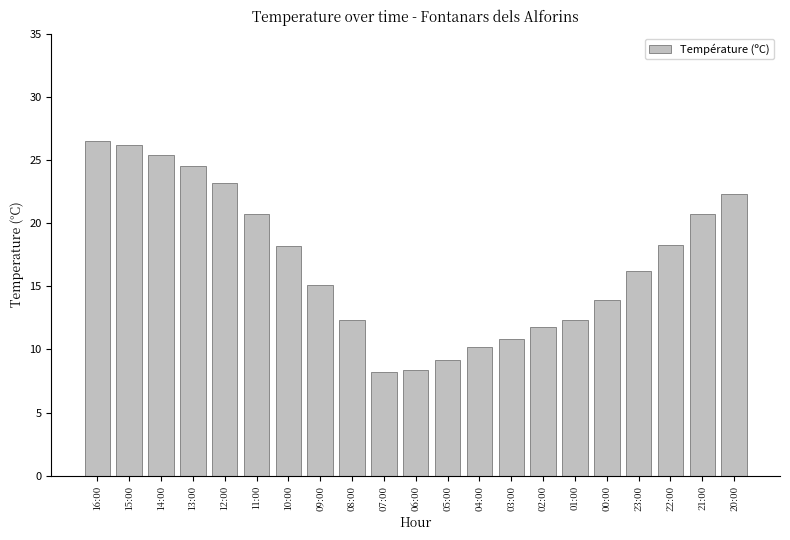

What is the label of the 7th bar from the right?

02:00